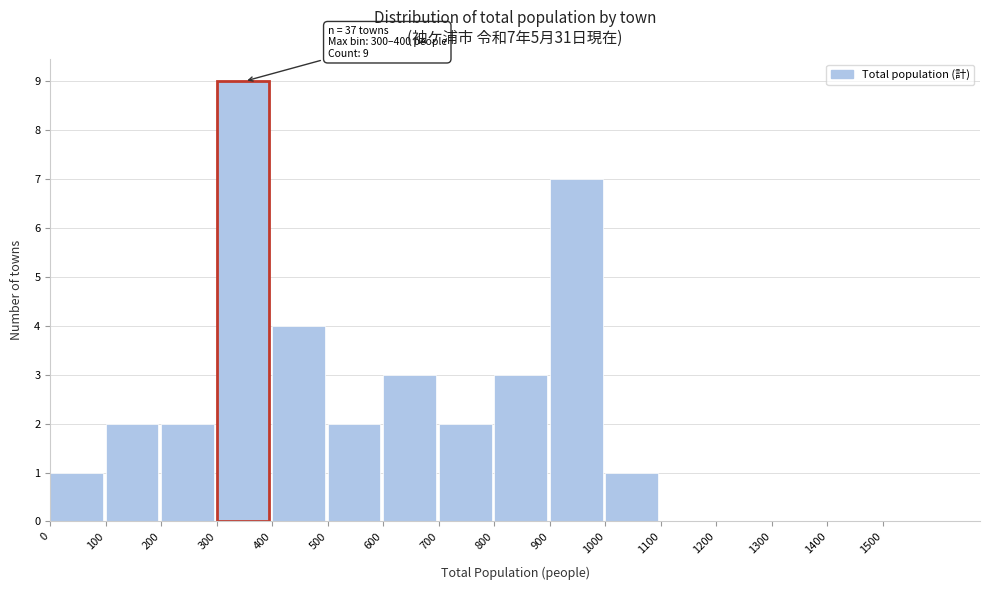

Which range on the x-axis has the tallest bar?

300 to 400